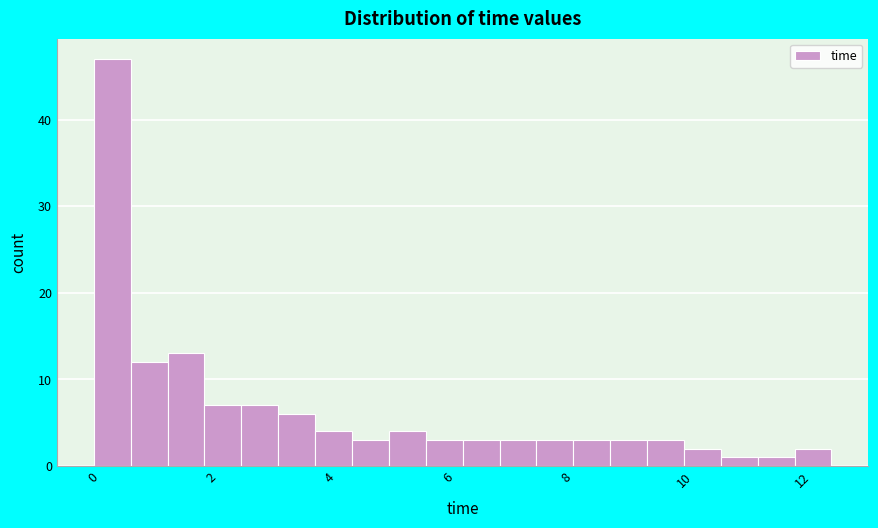

Around what value on the x-axis is the tallest bar? Give the approximate position of its centre, as read against the axis.

0.4